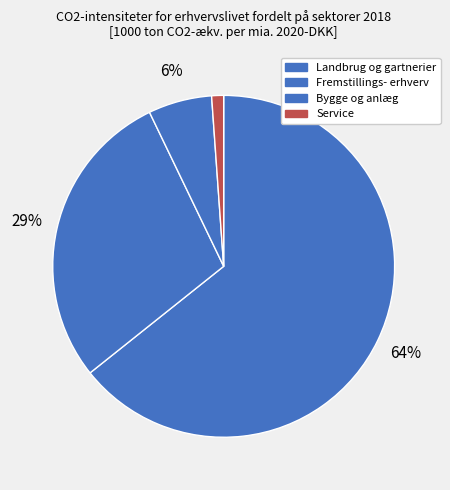

To the nearest percent, what is the difference between the Fremstillings- erhverv and Bygge og anlæg slice percentages?

23%